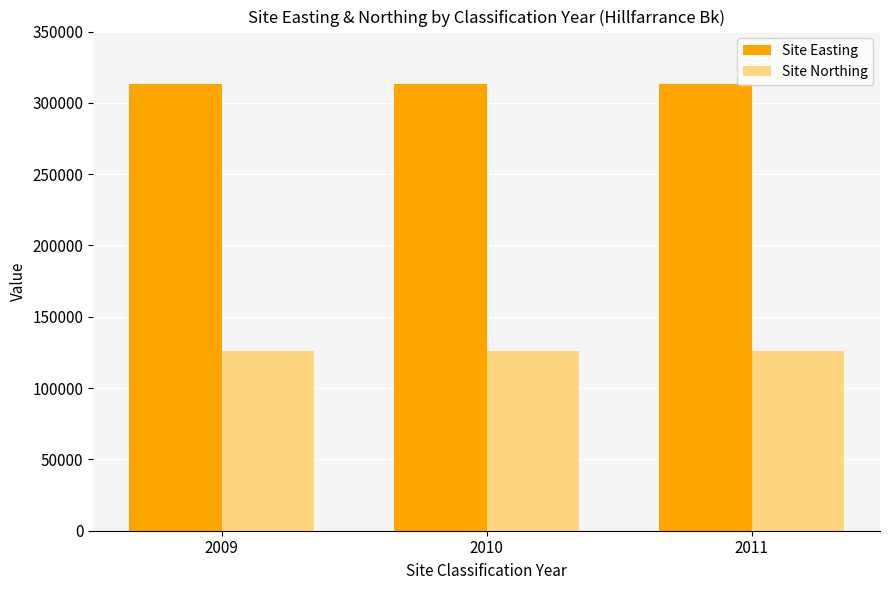

Which series has the largest total across all categories?

Site Easting